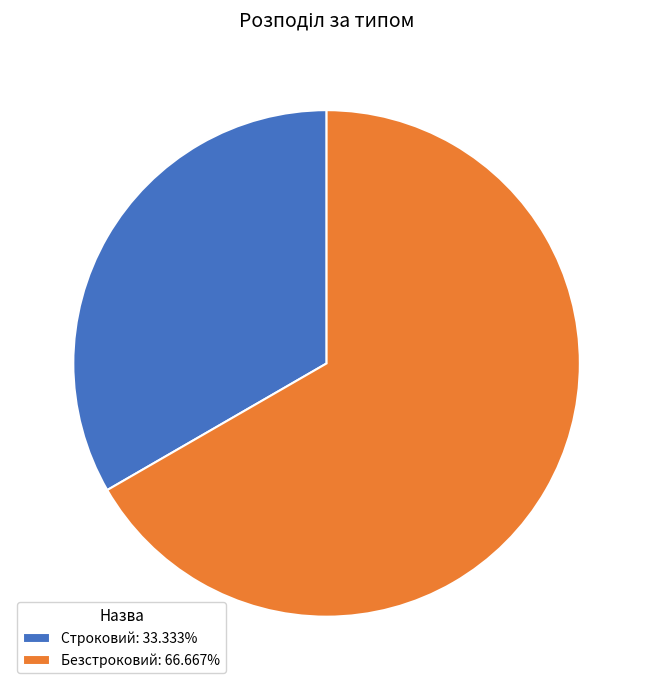

Is the sum of Строковий and Безстроковий greater than half?

Yes